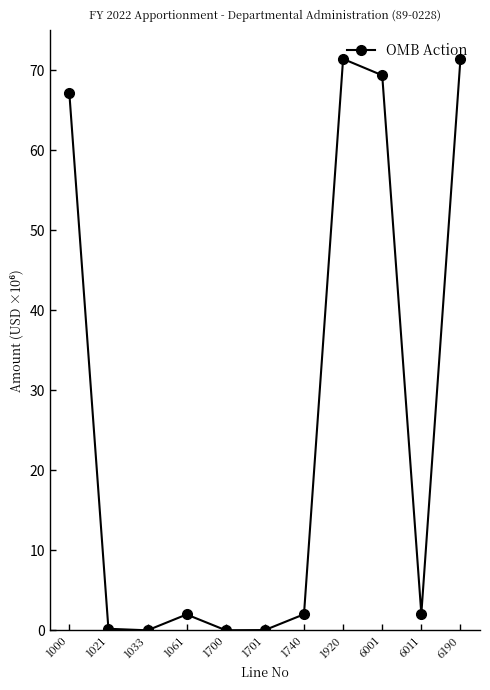

What is the ratio of the value at 1000 to the value at 6190?

0.9